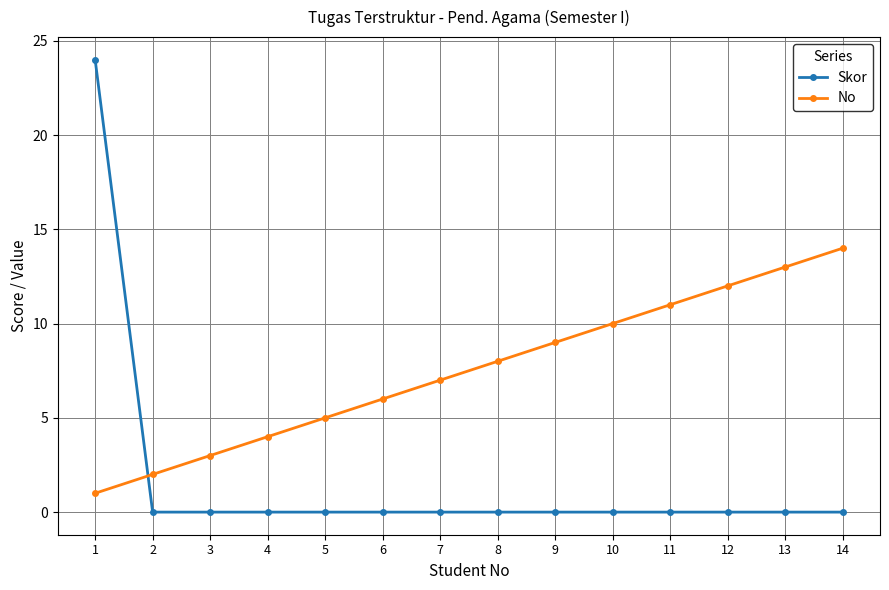

The value of Skor at 9 is -12. True or false?

False